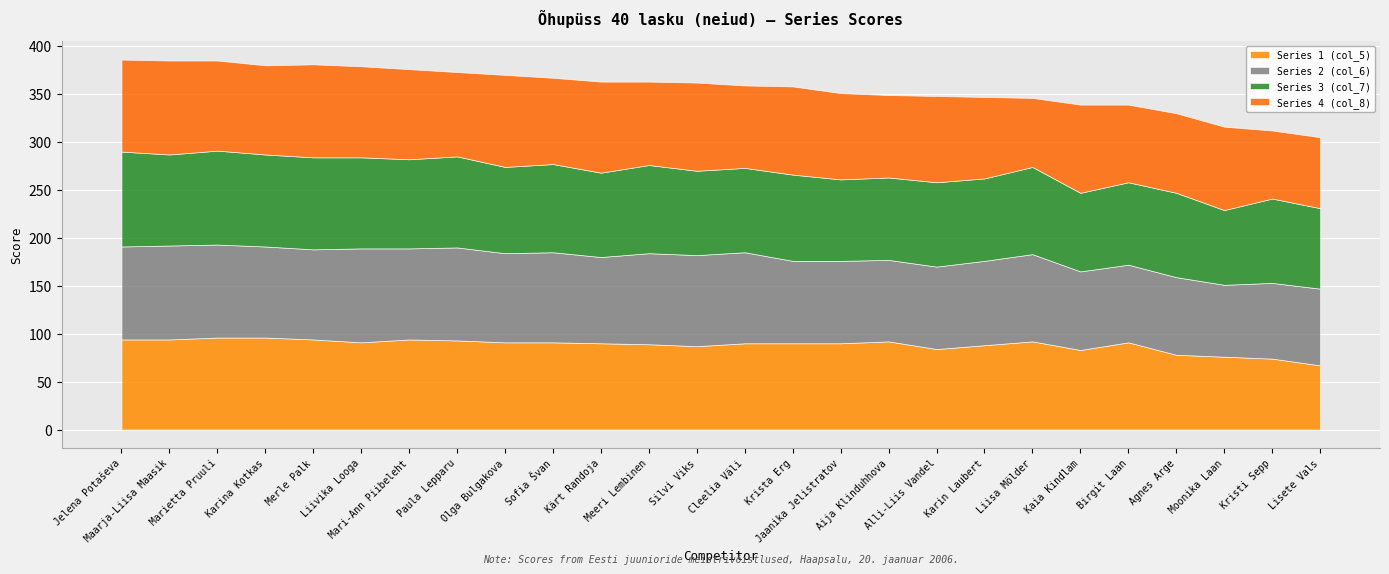

What is the spread (max minus min) of values at Jelena Potaševa?

5